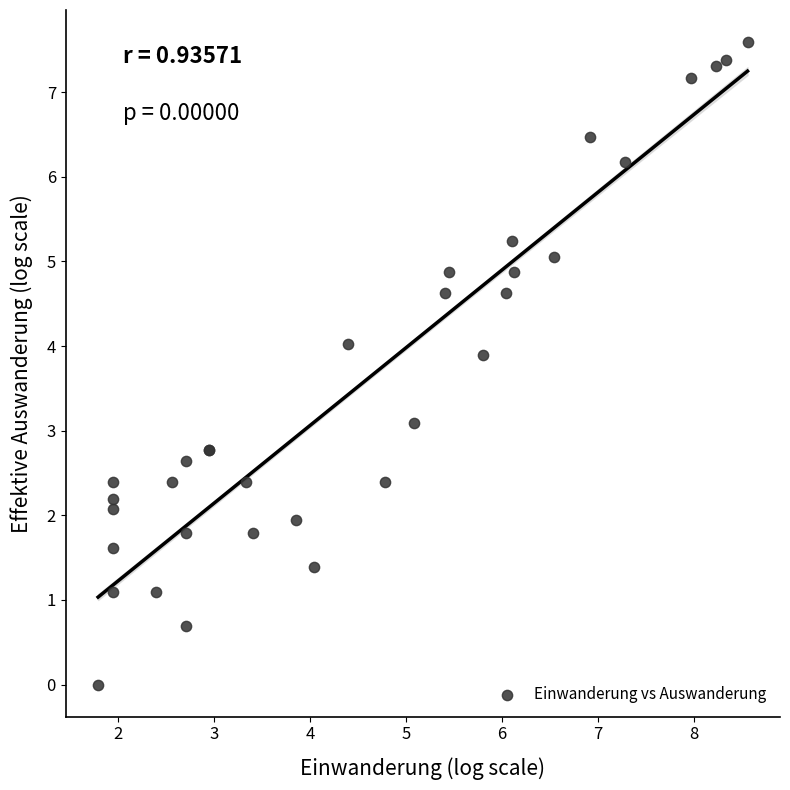

What Y value in the scatter plot is closest to 3?

3.1